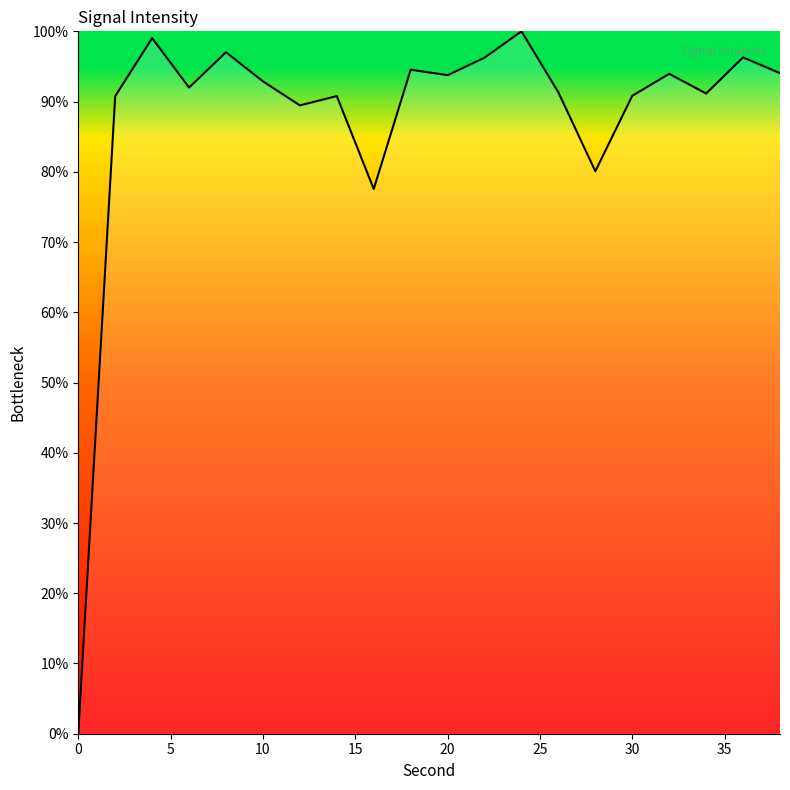

What is the maximum value shown in the chart?

100.0